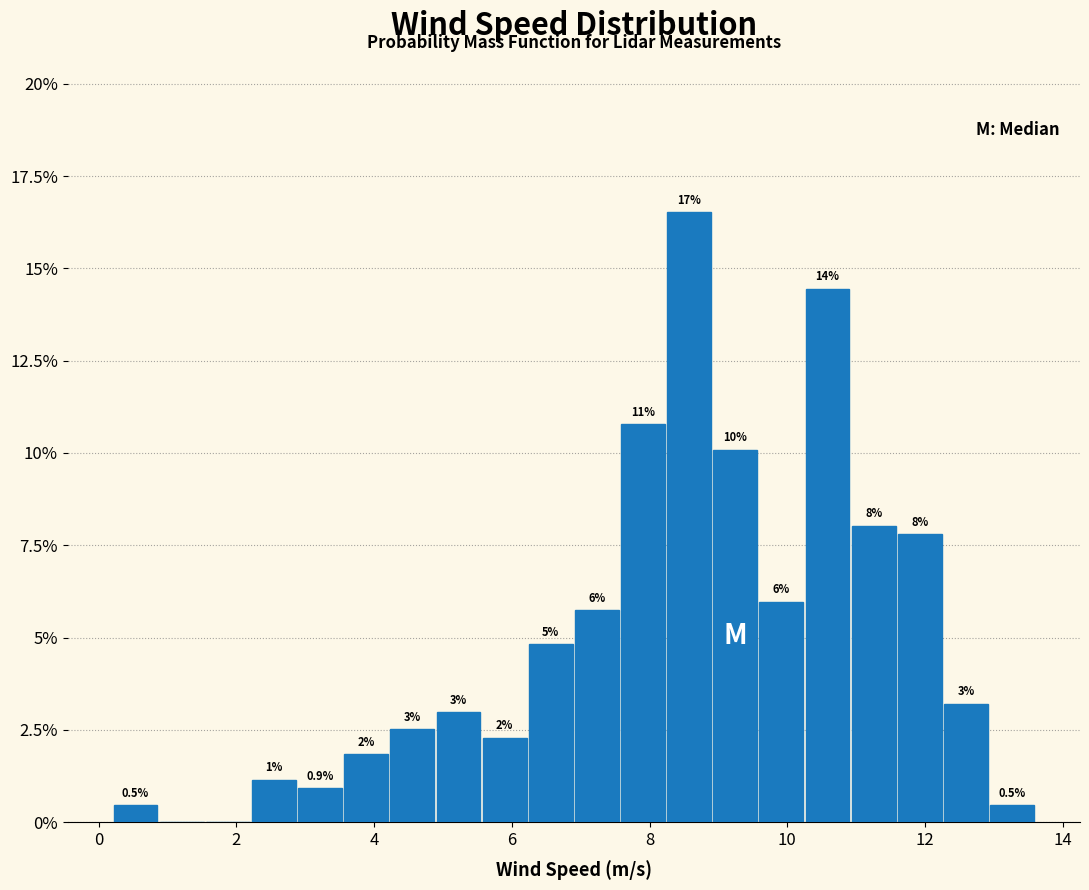

Around what value on the x-axis is the tallest bar? Give the approximate position of its centre, as read against the axis.

8.6